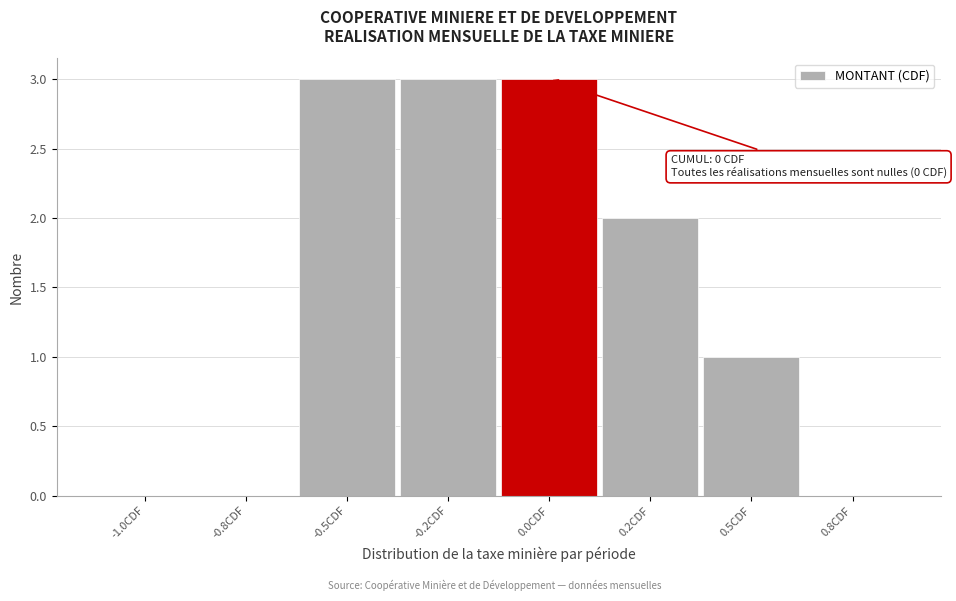

Reading right to left, what are all the values shown in this chart?

0.8CDF=0	0.5CDF=1	0.2CDF=2	0.0CDF=3	-0.2CDF=3	-0.5CDF=3	-0.8CDF=0	-1.0CDF=0